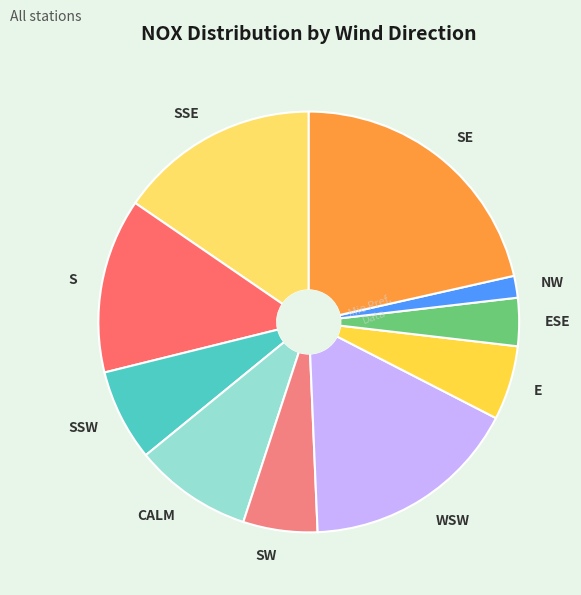

Which category has the biggest portion of the pie?

SE